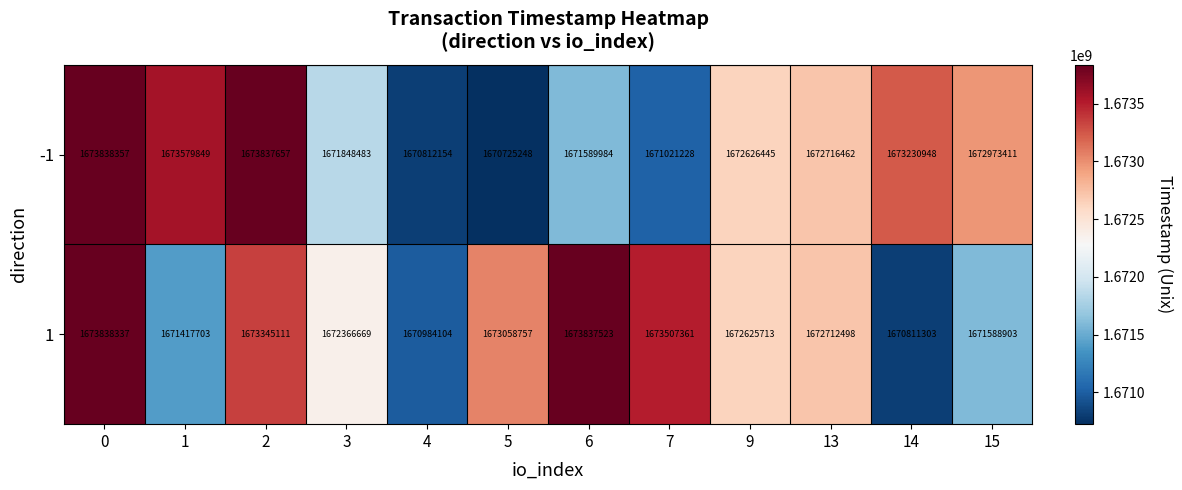

What is the sum of all 1 values?

20070093982